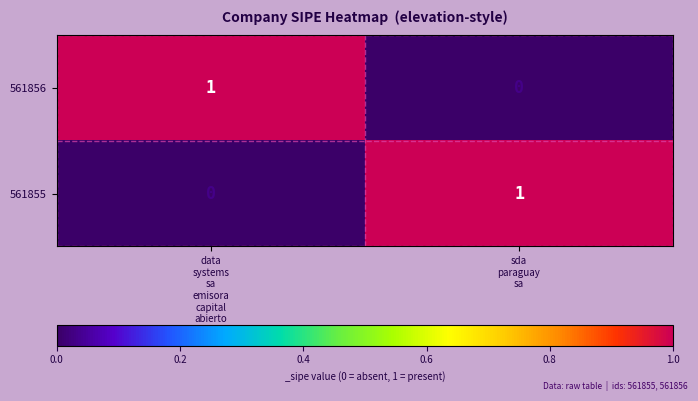

What is the total value across all series at data
systems
sa
emisora
capital
abierto?

1